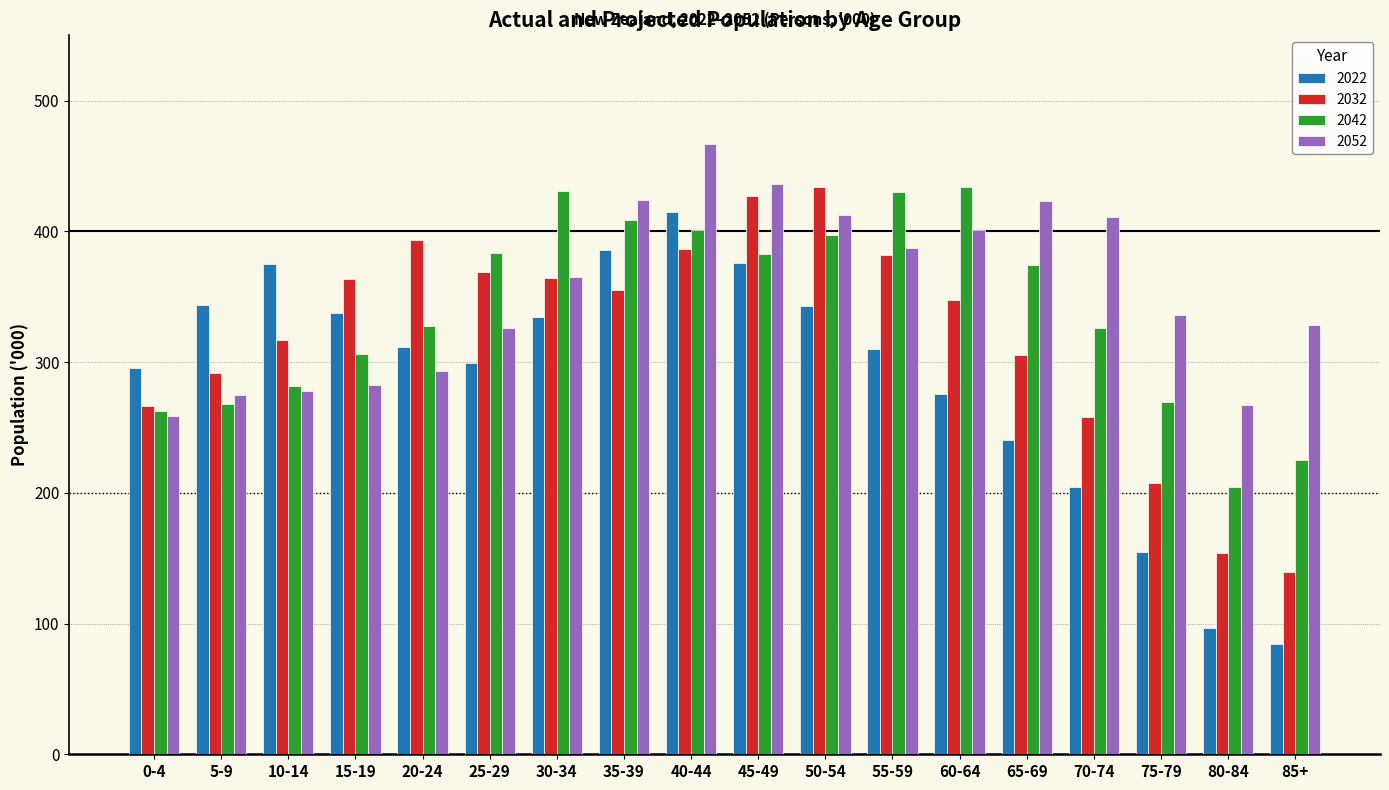

What is the sum of the 2022 values at 20-24 and 40-44?

726.6